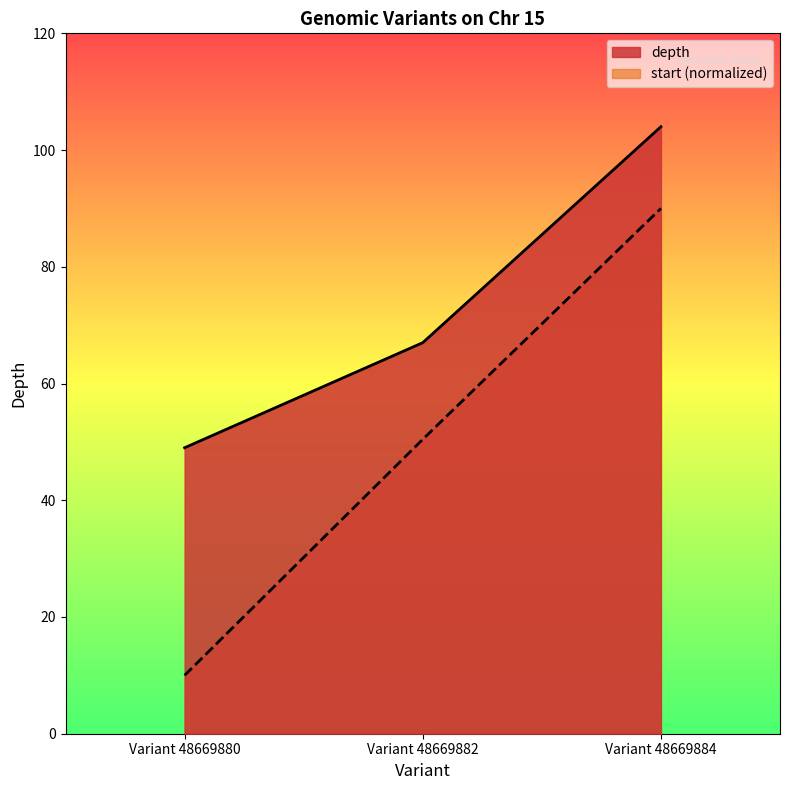

At Variant 48669880, list the series in order from smallest to largest.

start (normalized), depth